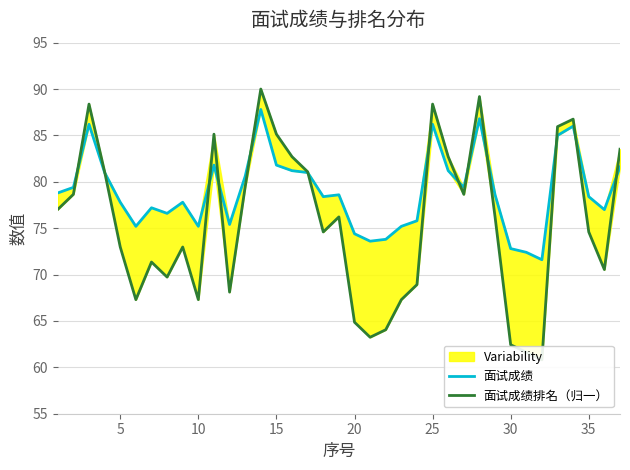

Which series changed the most between 29 and 35?

面试成绩排名（归一）